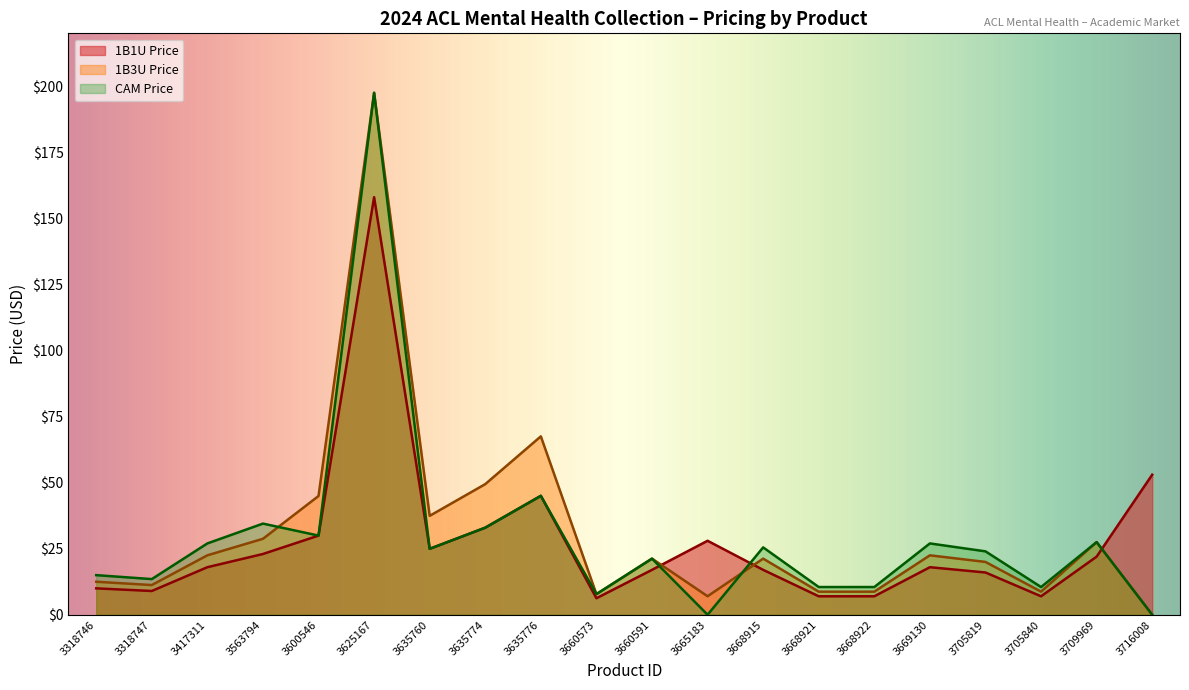

True or false: 1B1U Price has a value of 18.0 at 3417311.

True